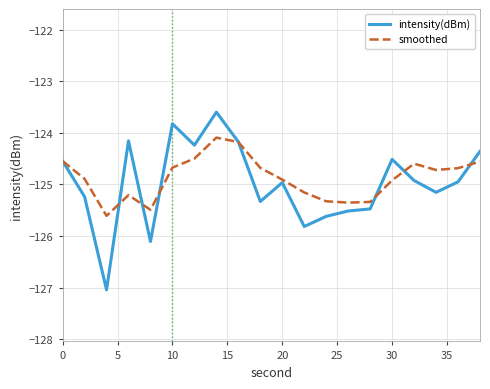

What is the smallest value displayed?

-127.0